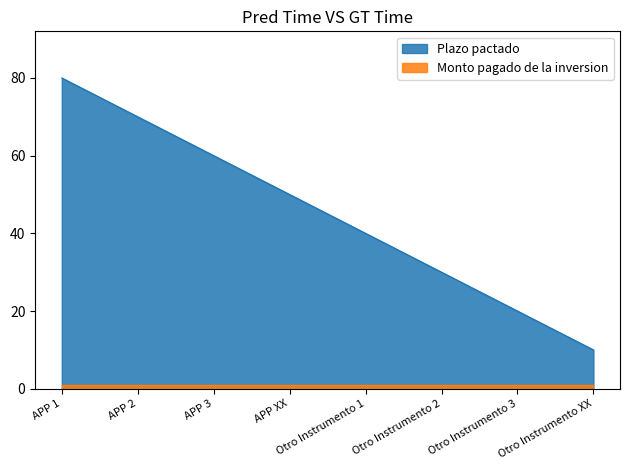

How many values exceed 50?

3